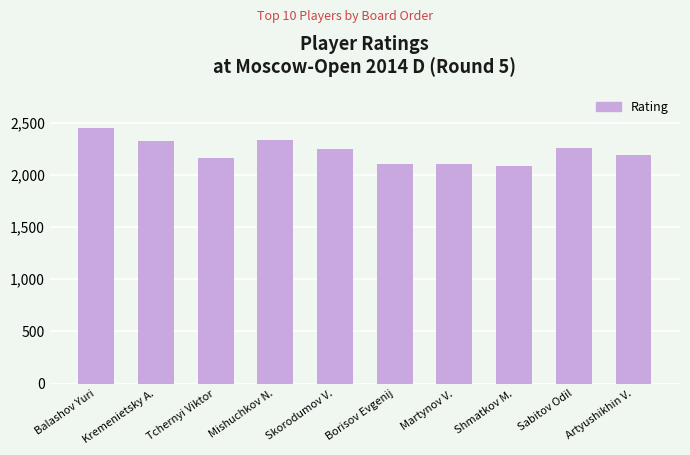

Between Kremenietsky A. and Balashov Yuri, which is larger?

Balashov Yuri